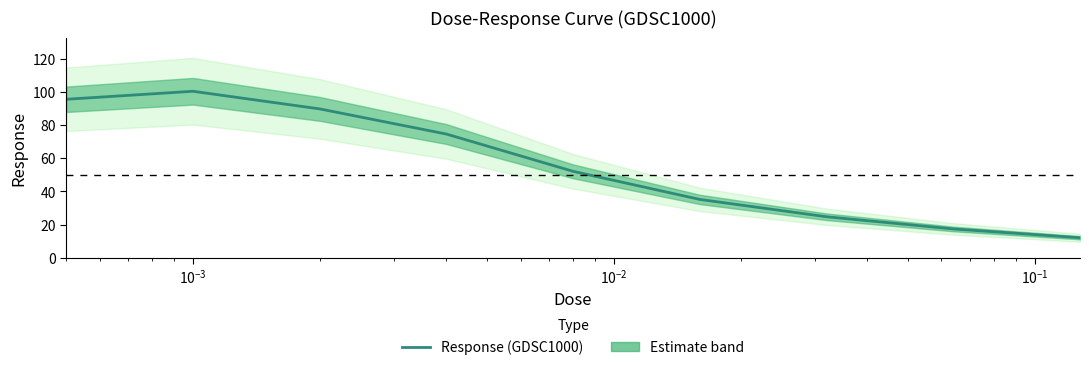

What is the difference between the second highest and minimum values?

83.4